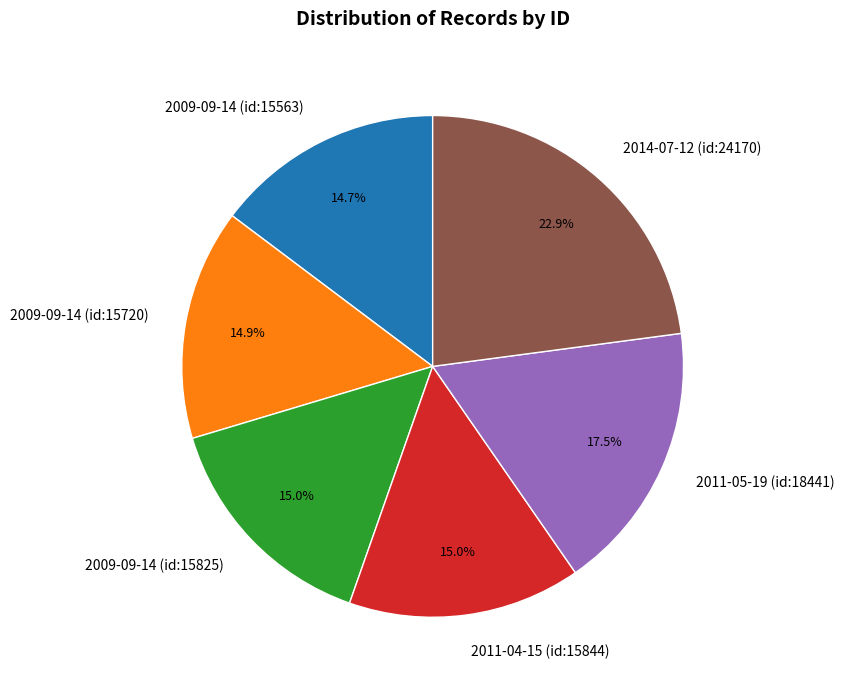

What percentage do 2009-09-14 (id:15825) and 2009-09-14 (id:15720) together represent?

29.9%